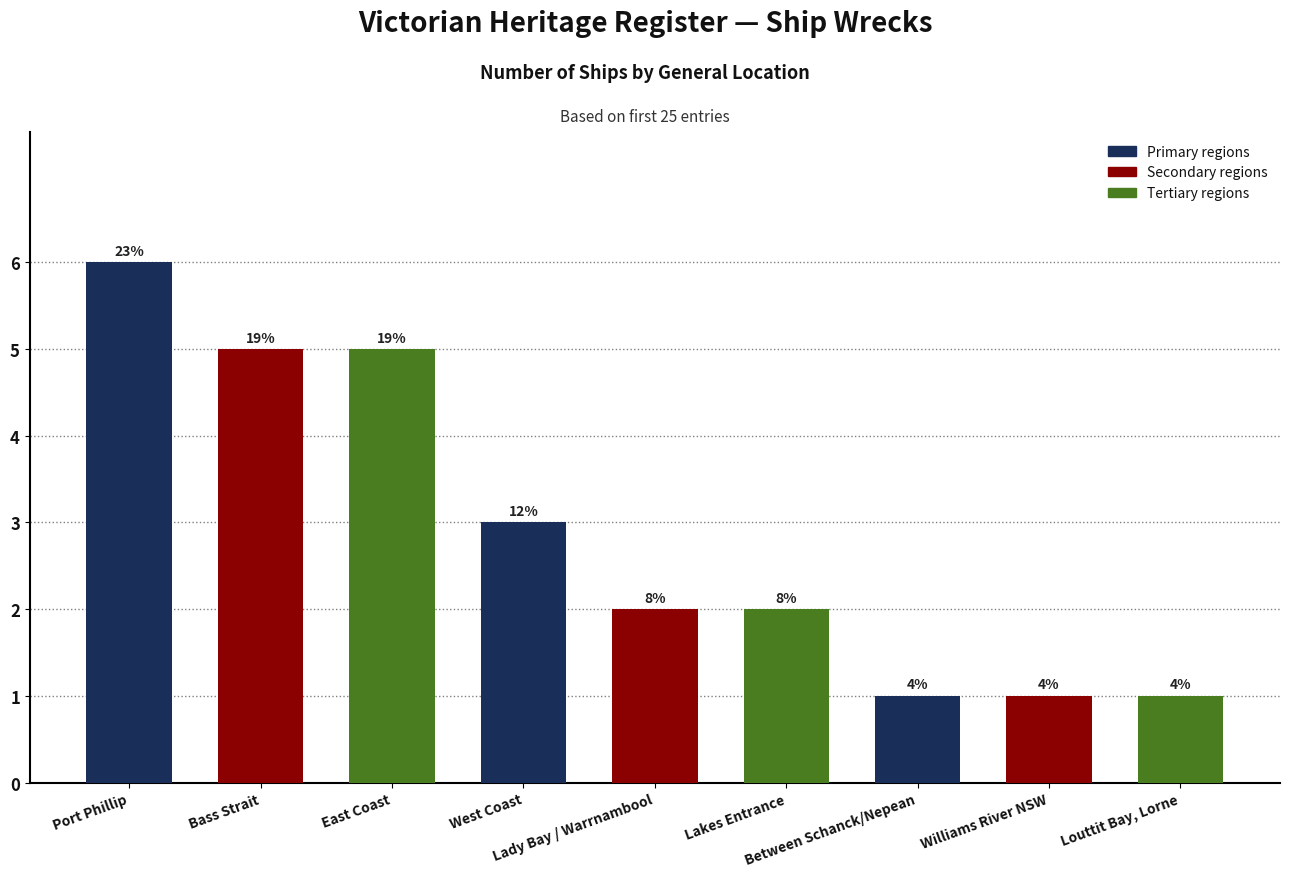

At which label is the value closest to 3?

West Coast